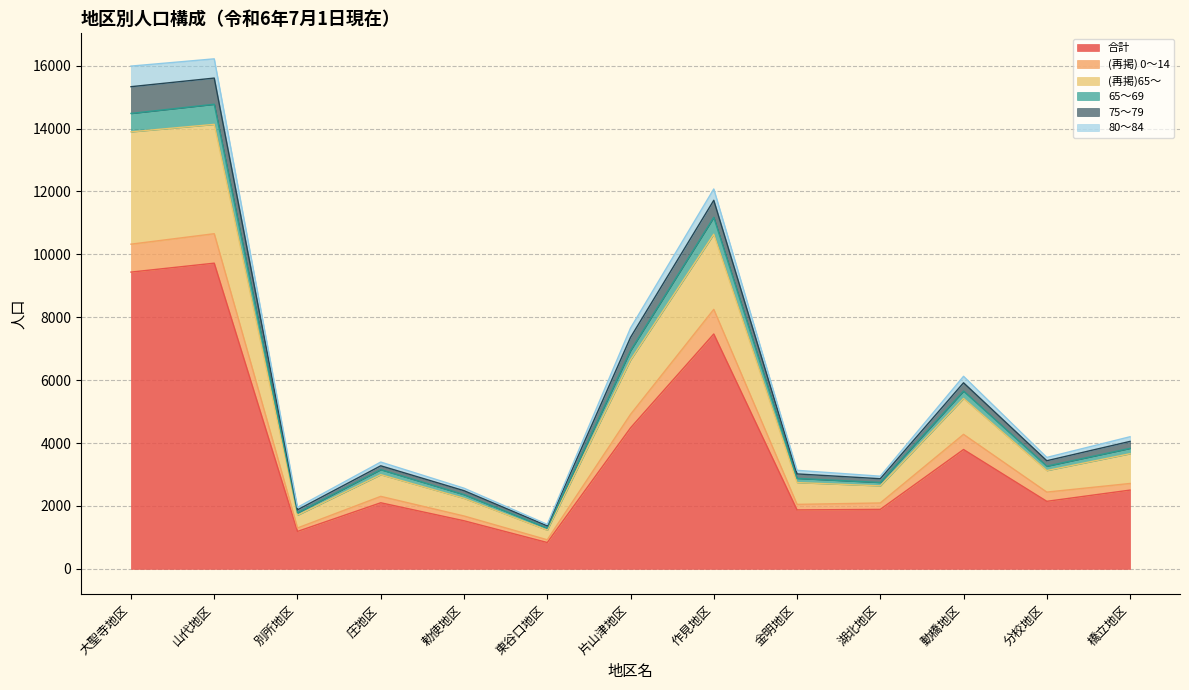

How many data points in 合計 are above 2147?

6